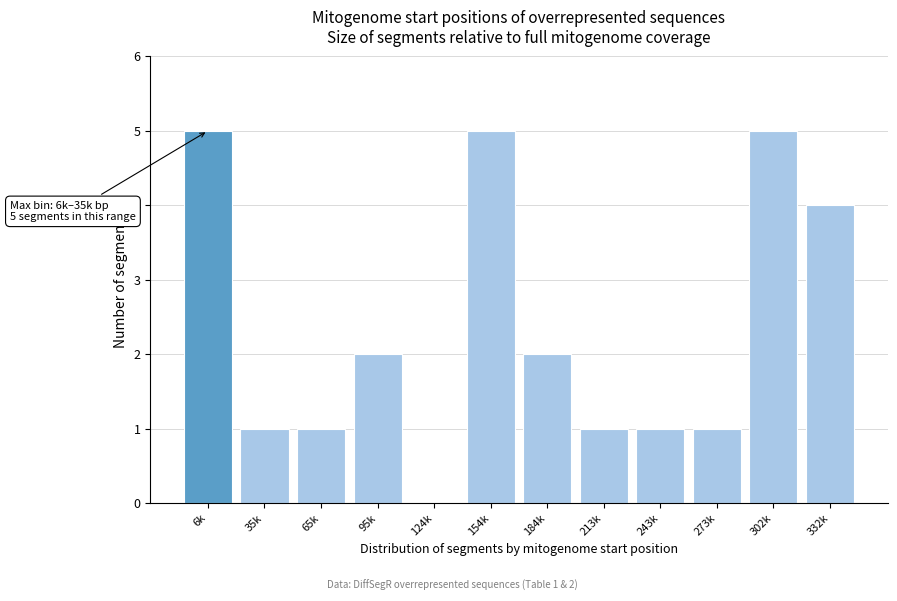

Reading left to right, transcribe all the data shown in this chart.

6k=5	35k=1	65k=1	95k=2	124k=0	154k=5	184k=2	213k=1	243k=1	273k=1	302k=5	332k=4